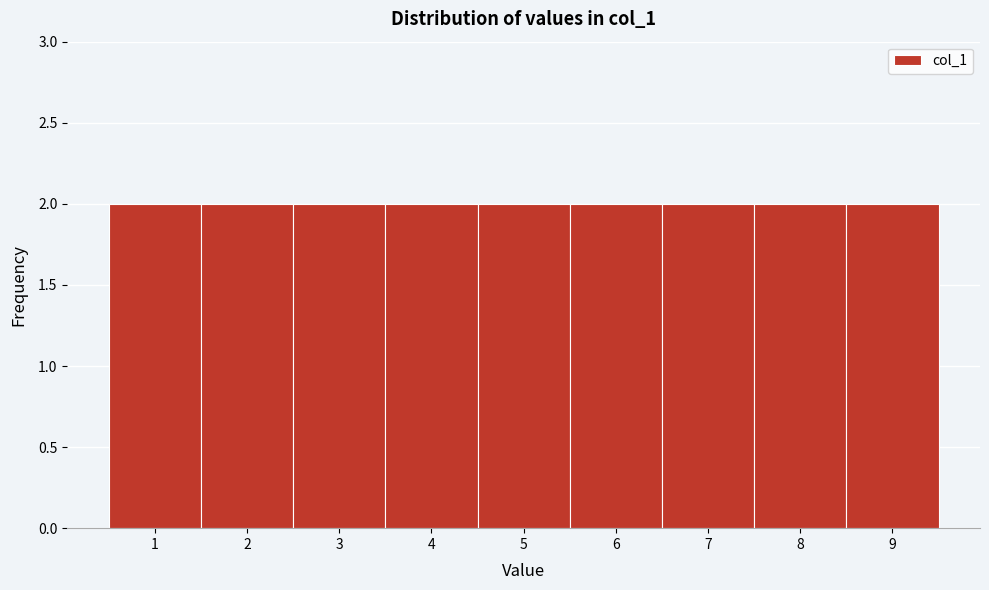

Reading left to right, list every bar in this chart as the range it spans on the x-axis followed by its height. The values are not printed on the chart, so give them approximately, as read against the axis.

0.5 to 1.5: 2
1.5 to 2.5: 2
2.5 to 3.5: 2
3.5 to 4.5: 2
4.5 to 5.5: 2
5.5 to 6.5: 2
6.5 to 7.5: 2
7.5 to 8.5: 2
8.5 to 9.5: 2